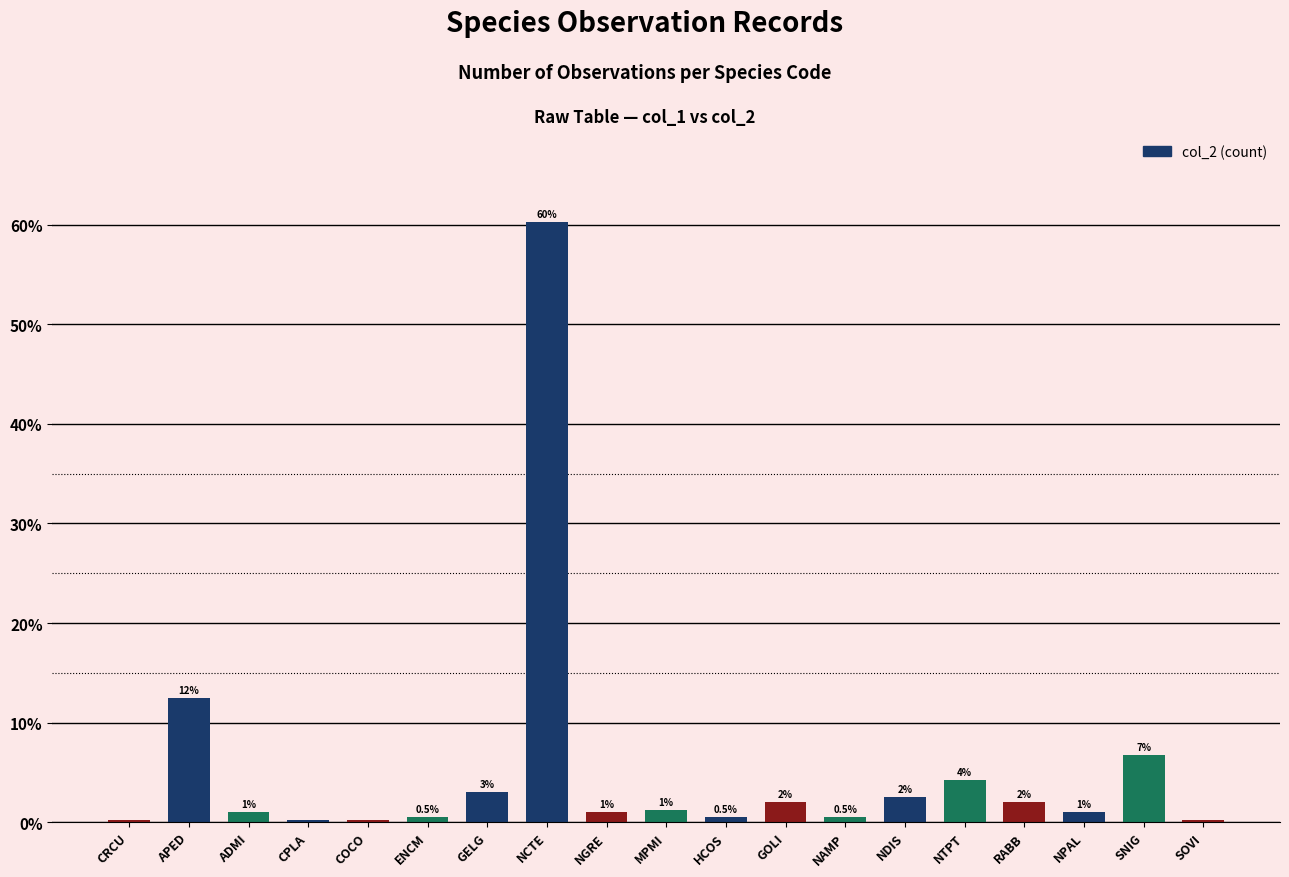

At which label is the value closest to 30?

APED